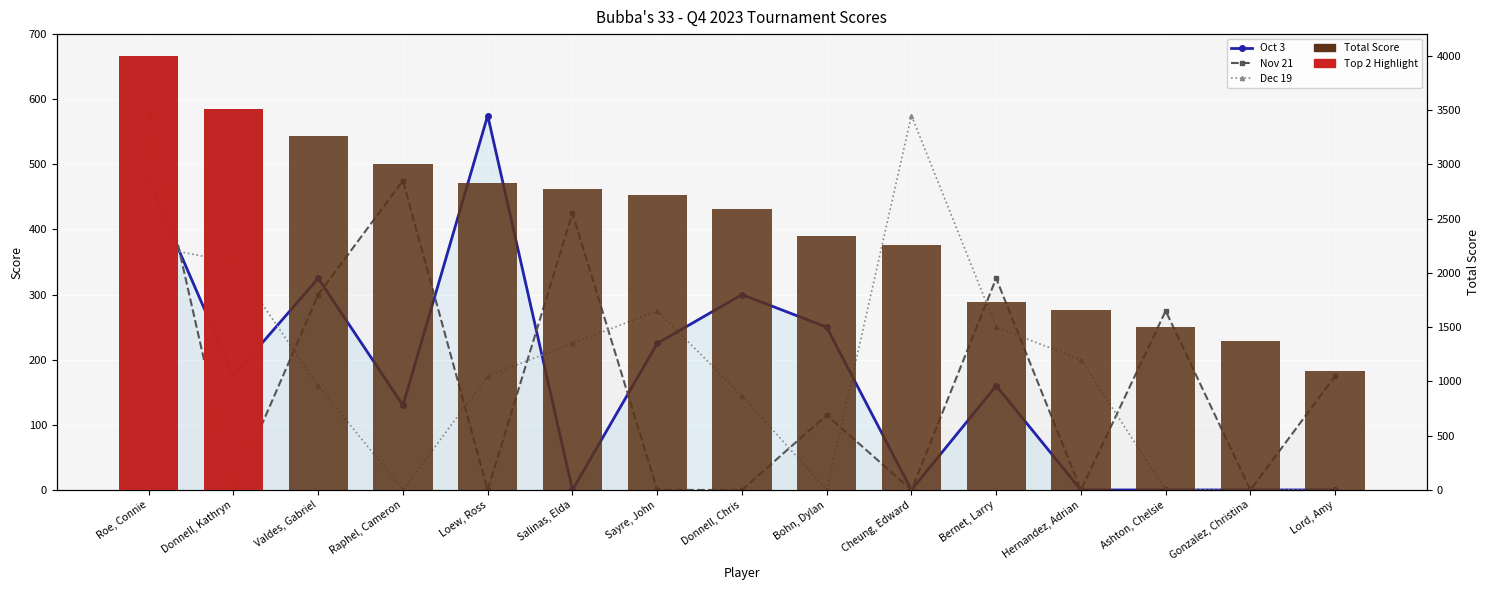

At which category is the sum across all series the highest?

Roe, Connie